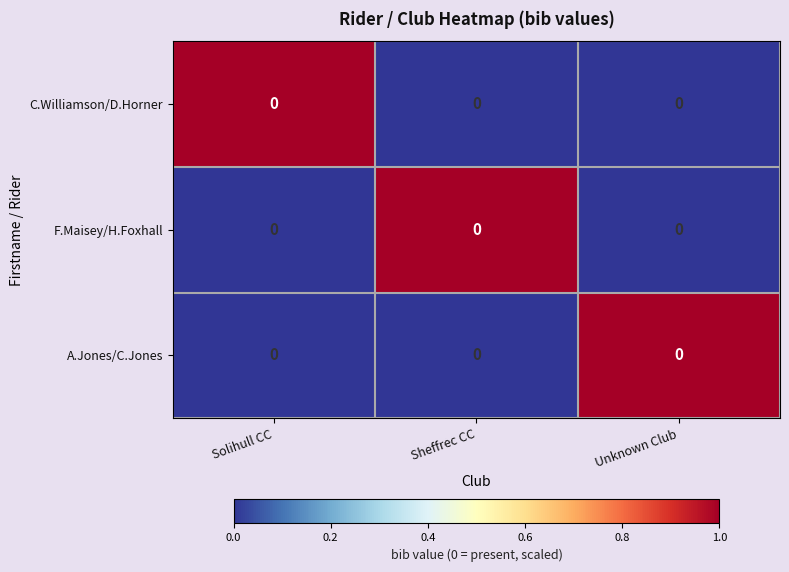

Reading right to left, transcribe all the data shown in this chart.

C.Williamson/D.Horner: Unknown Club=0	Sheffrec CC=0	Solihull CC=0
F.Maisey/H.Foxhall: Unknown Club=0	Sheffrec CC=0	Solihull CC=0
A.Jones/C.Jones: Unknown Club=0	Sheffrec CC=0	Solihull CC=0